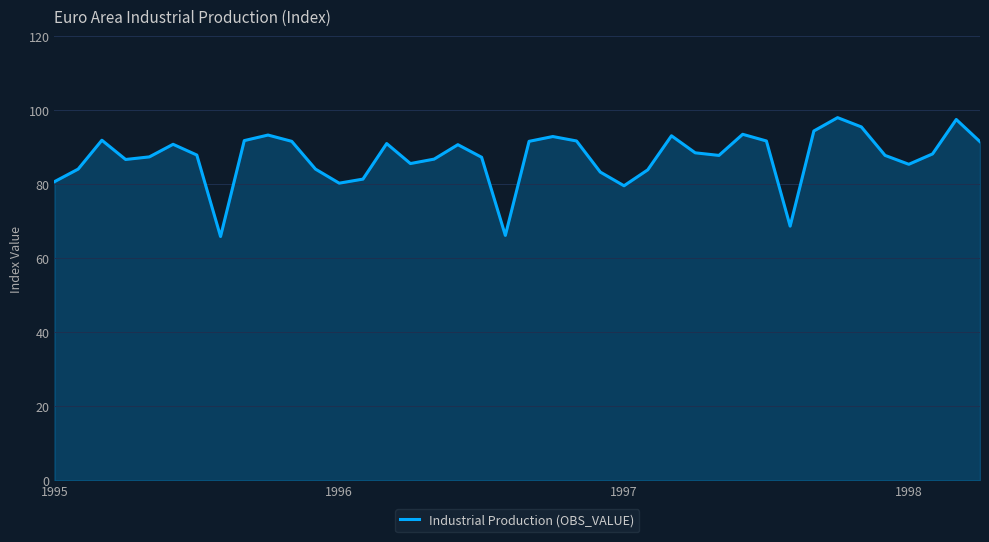

What is the maximum value shown in the chart?

98.0